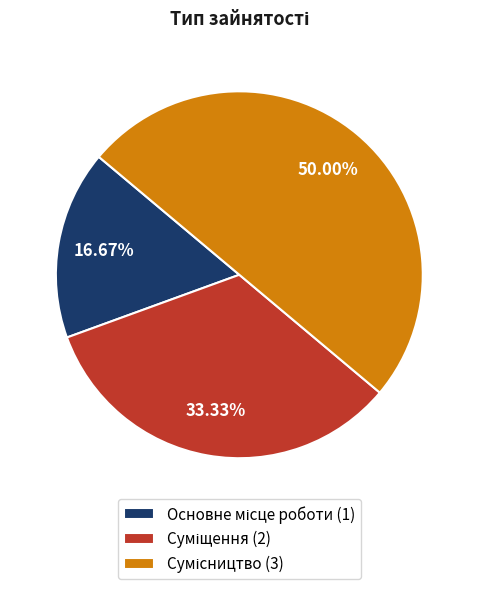

Which slice is the smallest?

Основне місце роботи